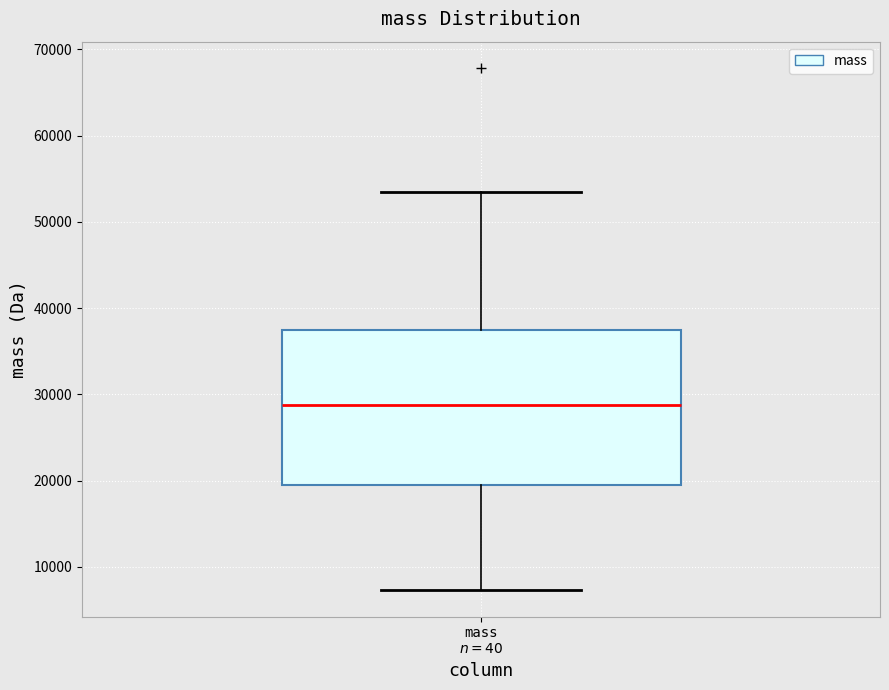

Transcribe this box plot: give where the median line is, the range the box spans, and where the two whiskers end, as read against the y-axis. The values are not printed on the chart, so give them approximately, as read against the axis.

median 29000, box 20000 to 37000, whiskers 7000 to 53000